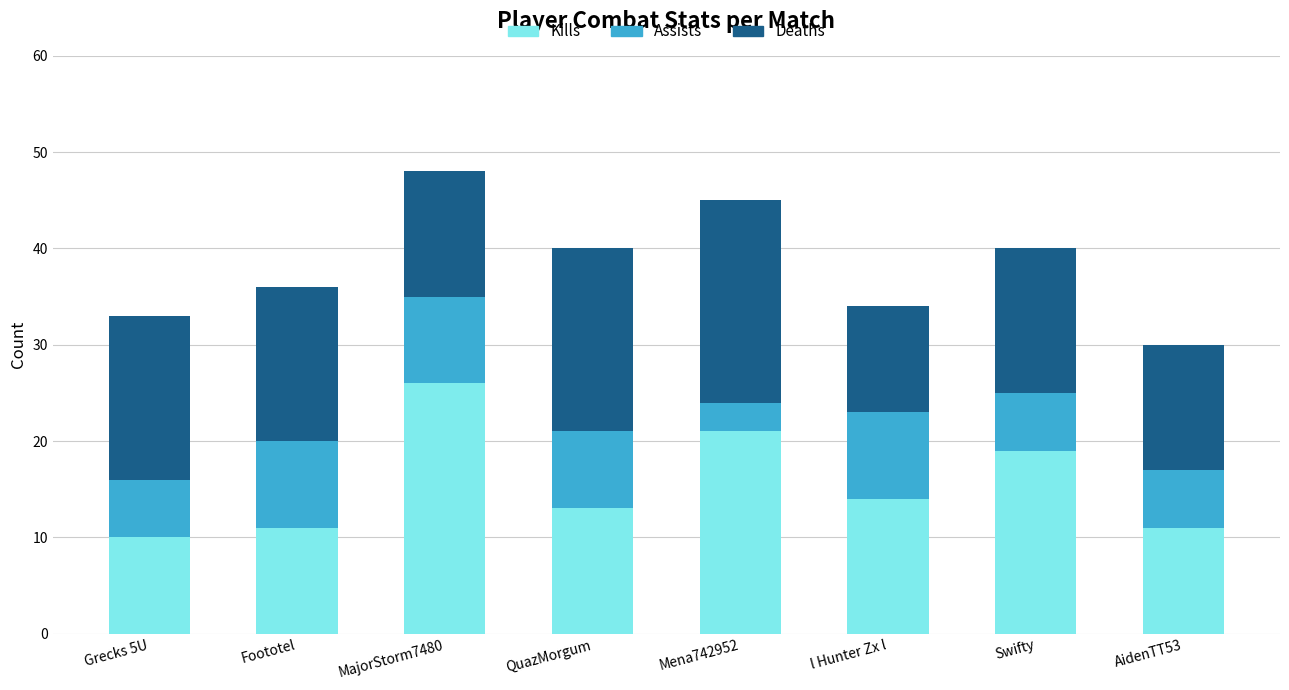

The Kills series shows 10 at Grecks 5U. True or false?

True